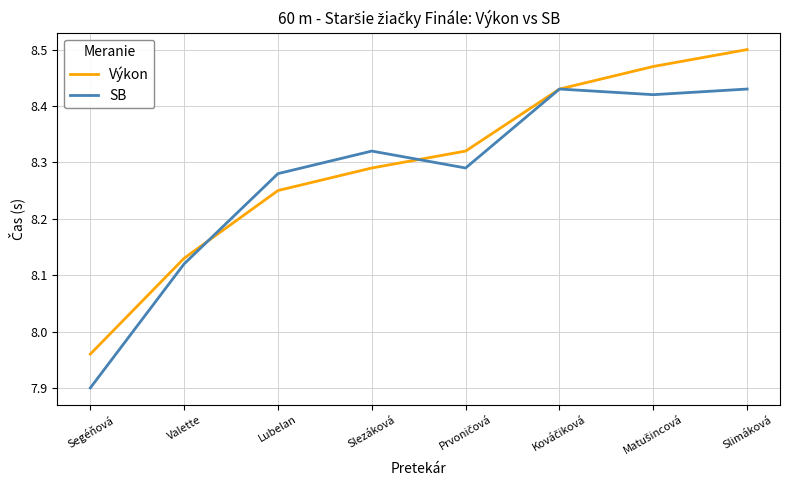

Which series changed the most between Valette and Slezáková?

SB